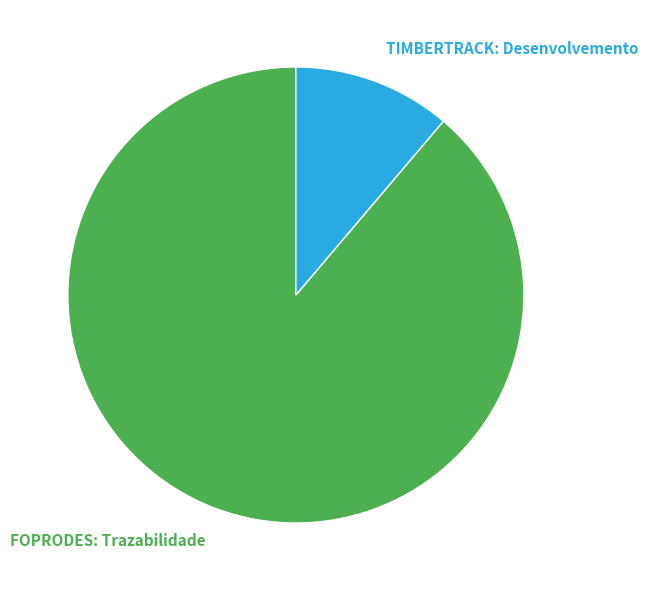

Between FOPRODES: Trazabilidade and TIMBERTRACK: Desenvolvemento, which is larger?

FOPRODES: Trazabilidade